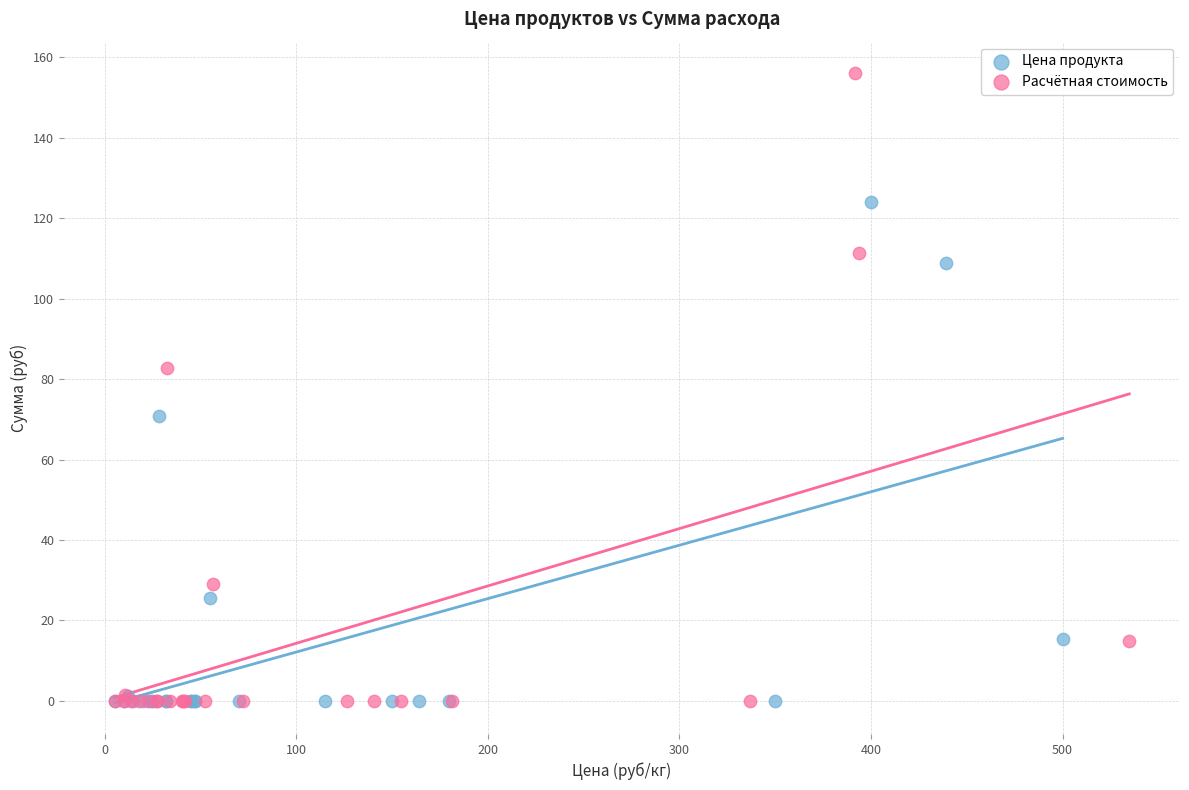

Which series contains the highest Y value?

Расчётная стоимость